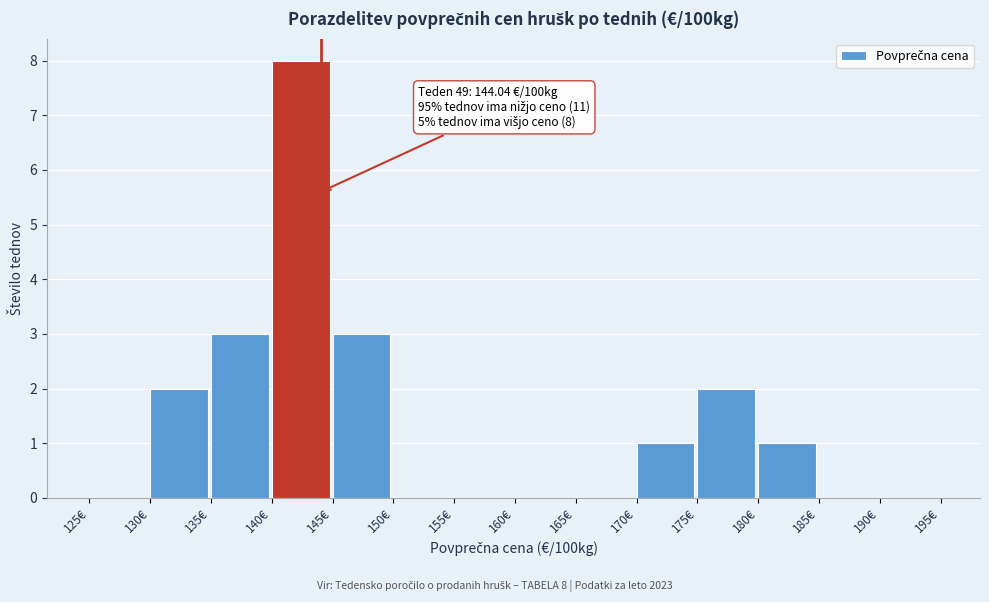

Which range on the x-axis has the tallest bar?

140 to 145